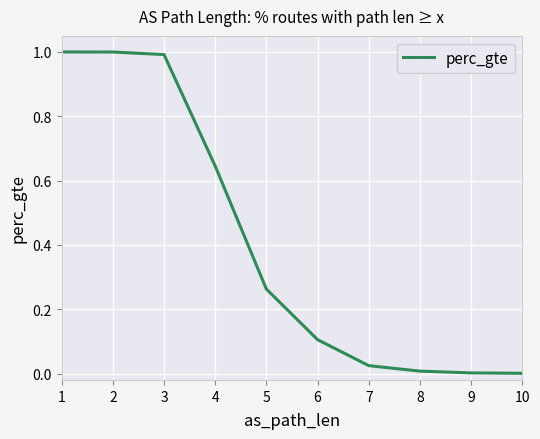

What is the change in value from 1 to 4?

-0.4